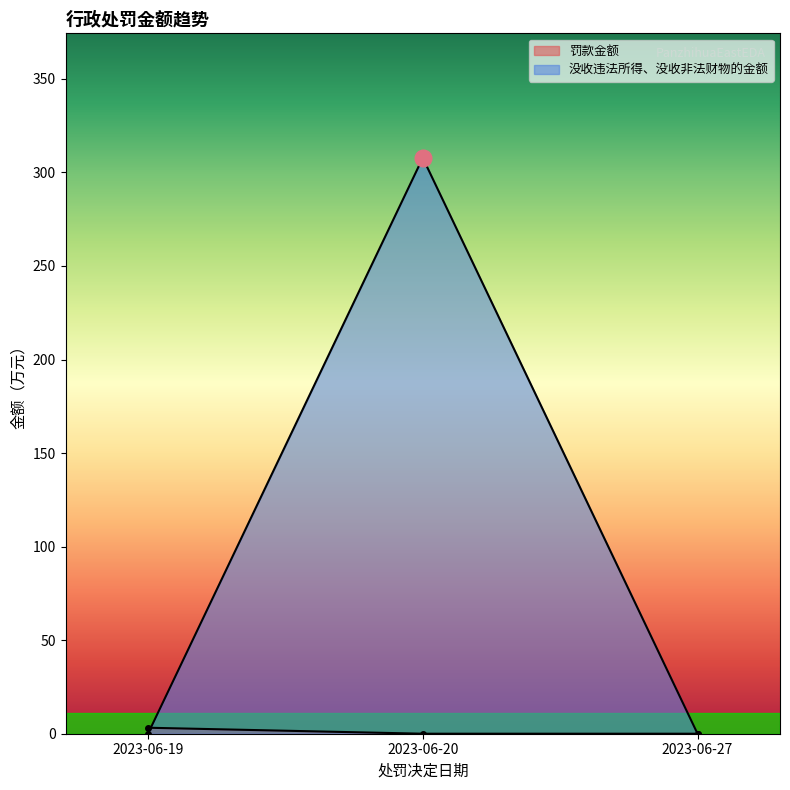

What is the sum of the 罚款金额 values at 2023-06-19 and 2023-06-20?

3.2